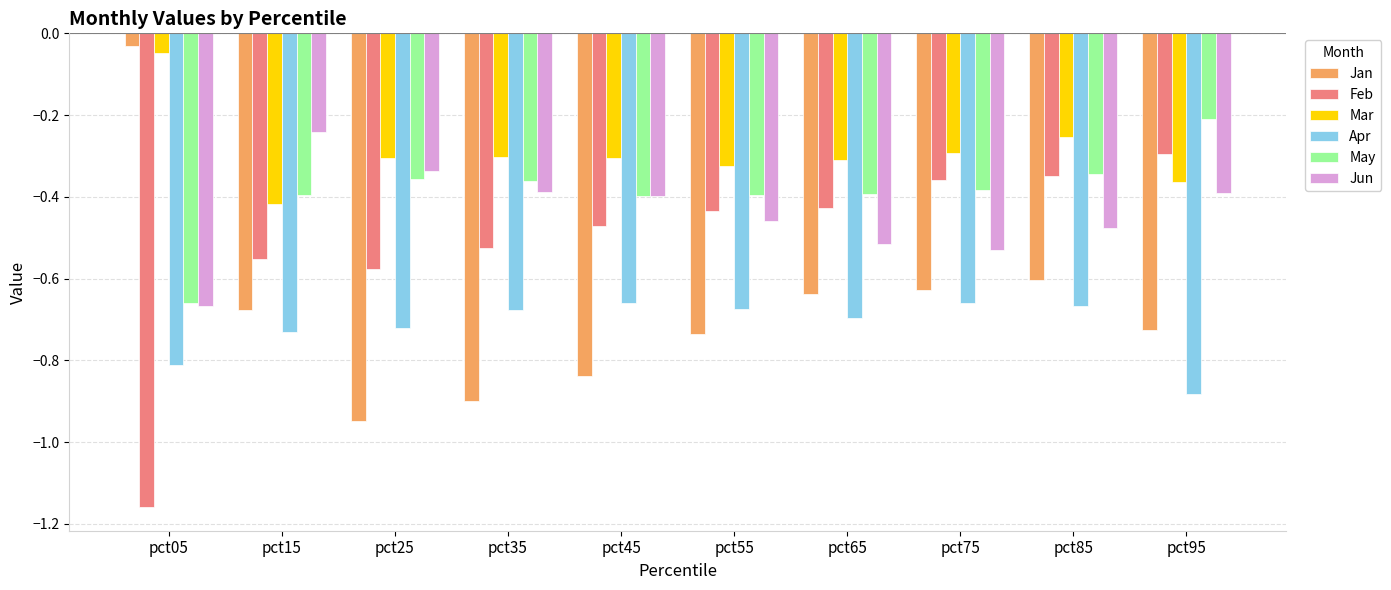

Which series has the largest range (max minus min)?

Jan